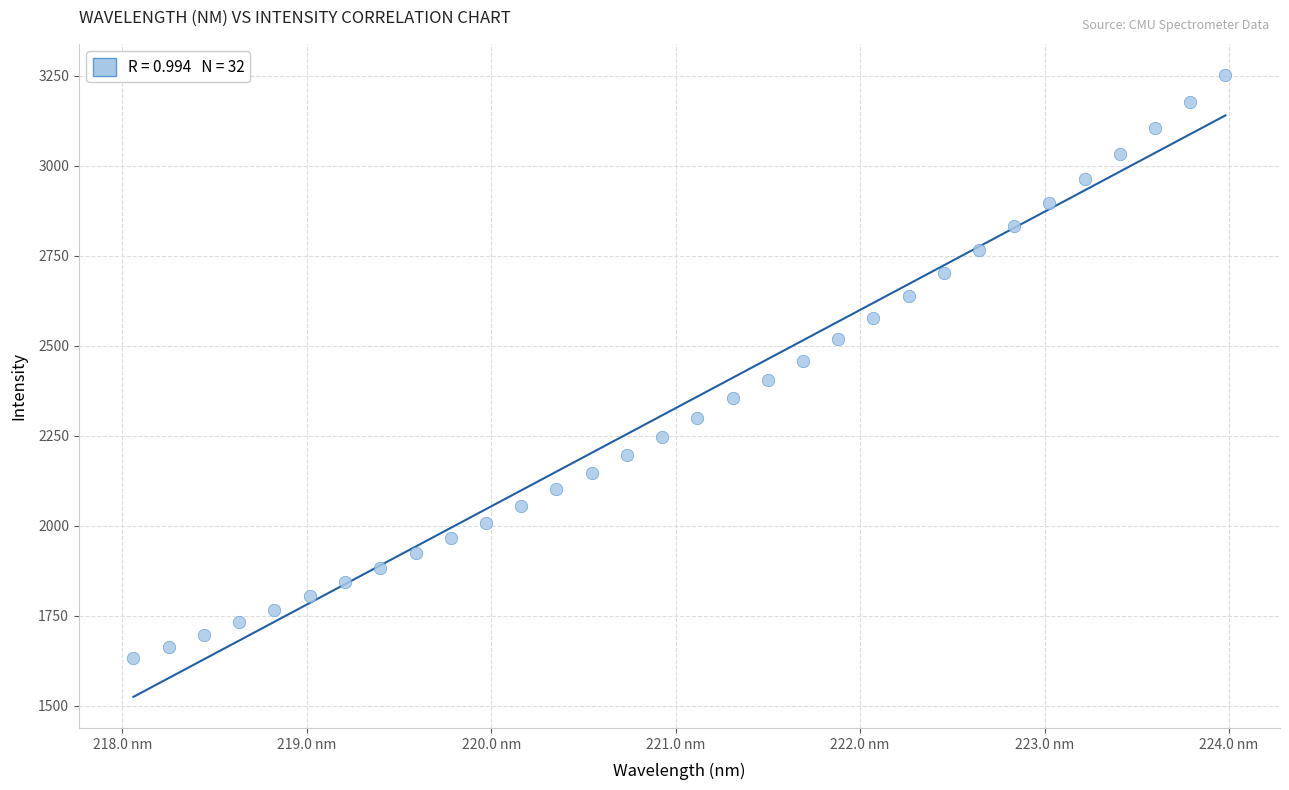

What is the range of Y values (max minus min)?

1620.0